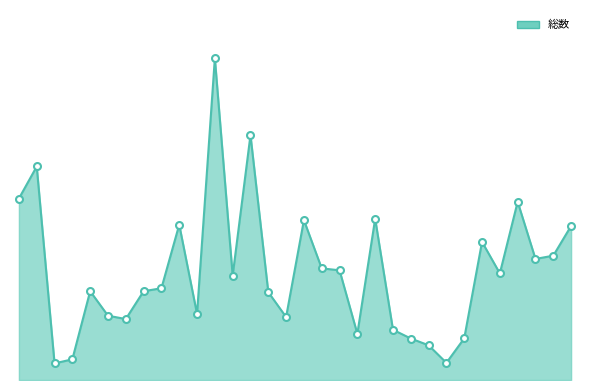

Does the chart have visible grid lines?

No